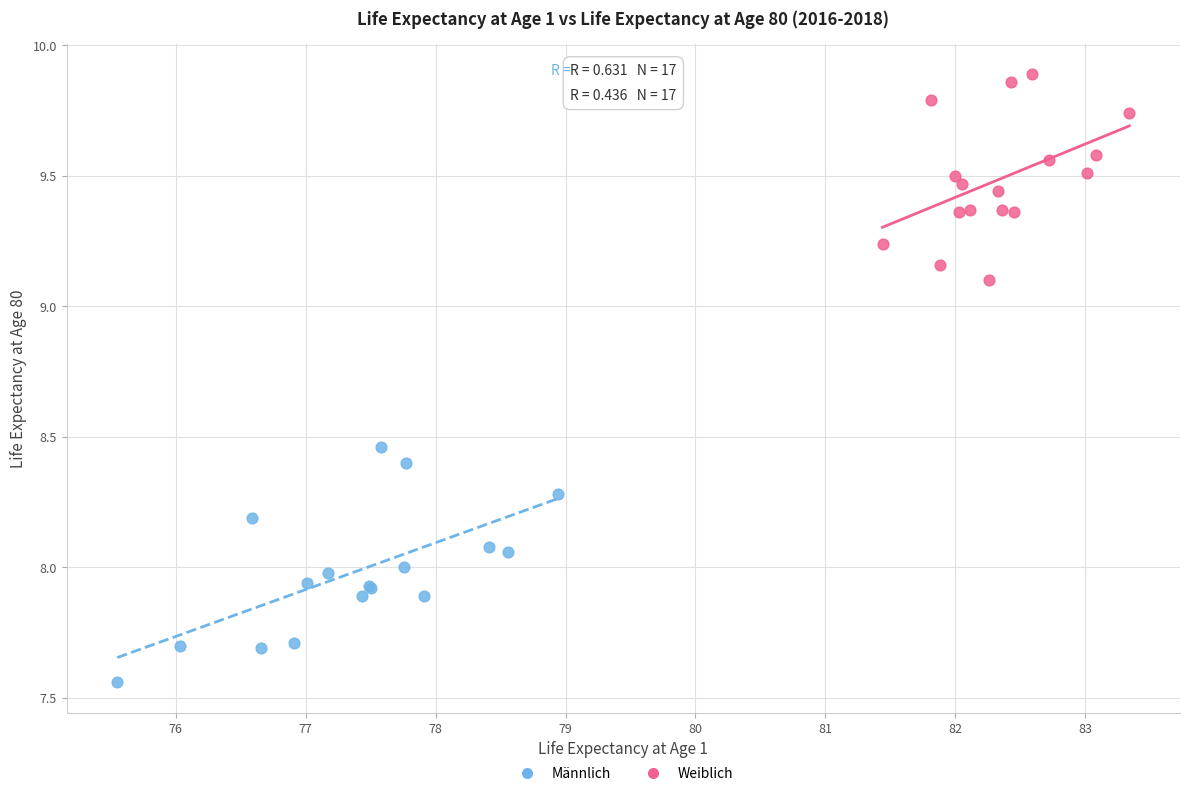

Which series contains the lowest Y value?

Männlich